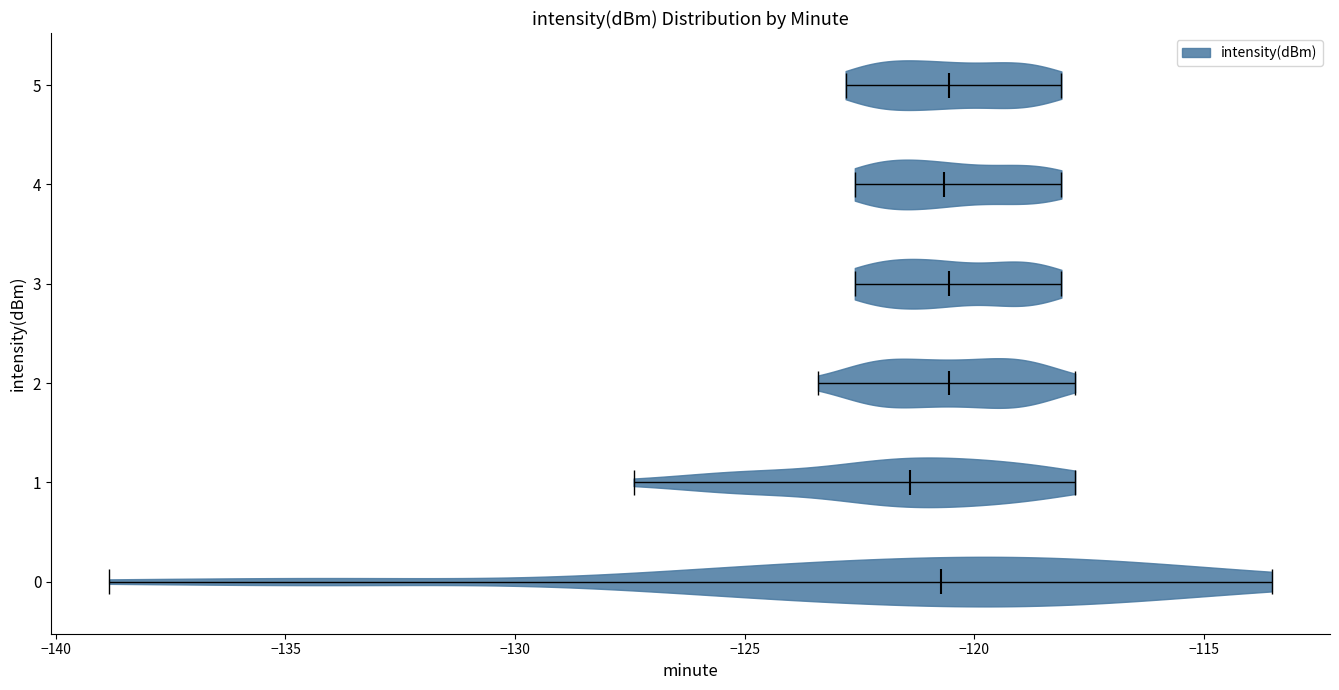

Reading bottom to top, read every violin against the x-axis: where its median line is, and the lowest and highest points it reaches. The values are not printed on the chart, so give them approximately, as read against the axis.

0: median line -120.5, lowest point -139.0, highest point -113.5
1: median line -121.5, lowest point -127.5, highest point -118.0
2: median line -120.5, lowest point -123.5, highest point -118.0
3: median line -120.5, lowest point -122.5, highest point -118.0
4: median line -120.5, lowest point -122.5, highest point -118.0
5: median line -120.5, lowest point -123.0, highest point -118.0